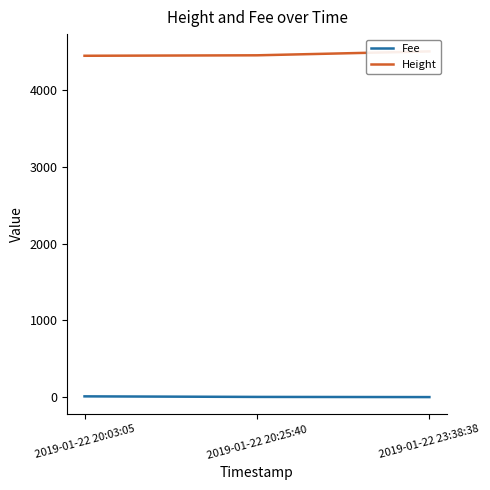

What is the smallest value displayed?

0.1